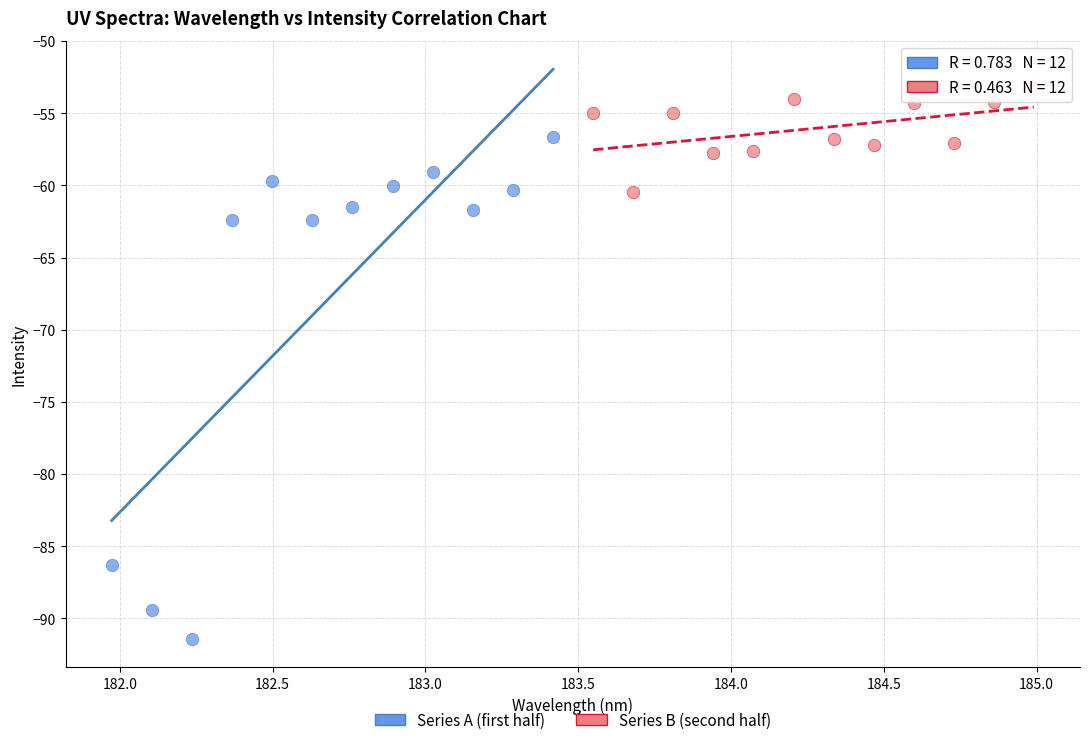

Which series reaches the minimum Y coordinate?

Series A (first half)